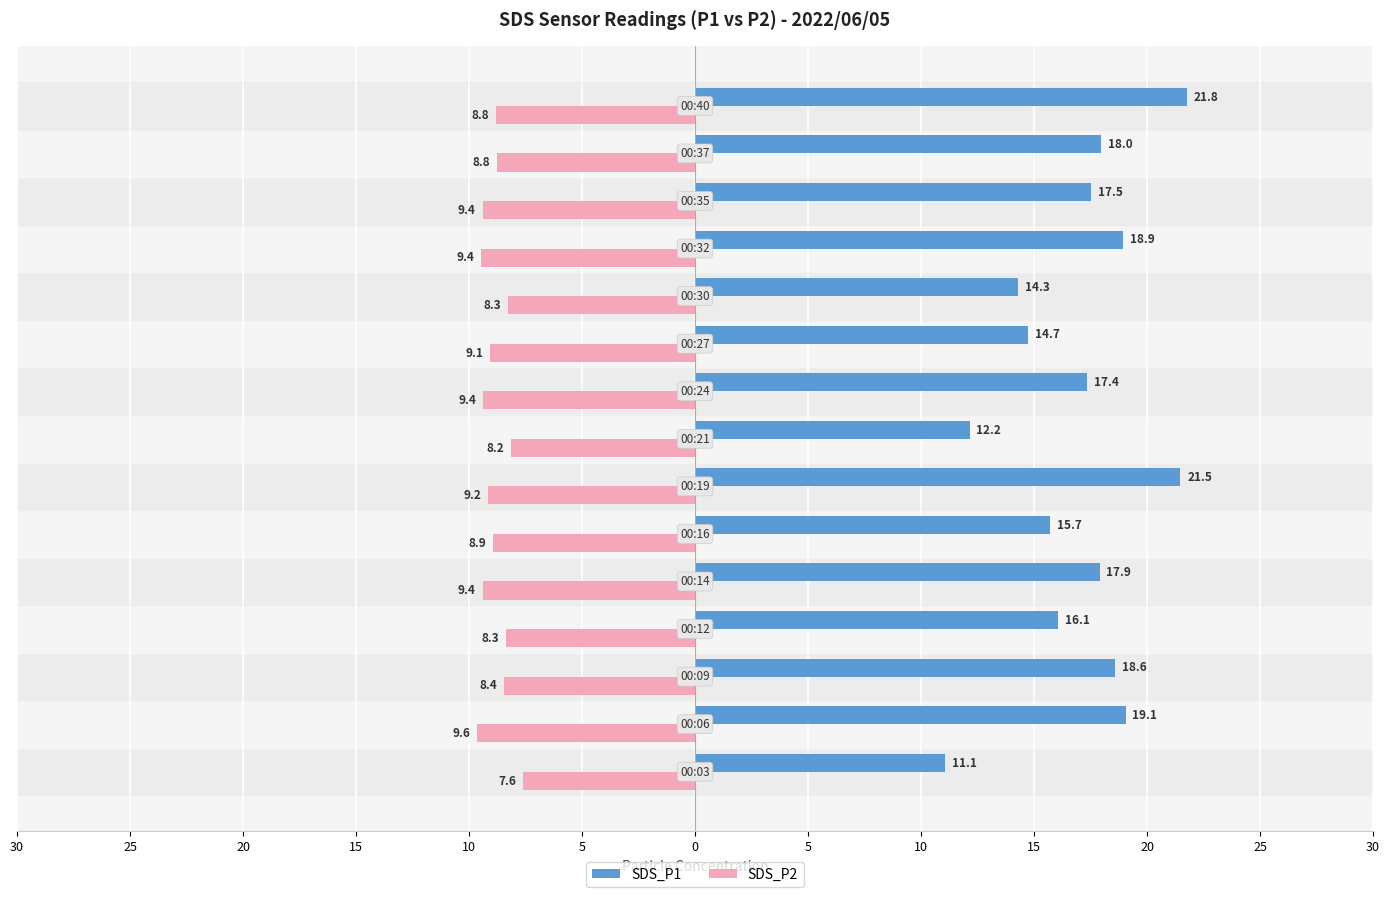

What are all the series names shown in the legend?

SDS_P1, SDS_P2